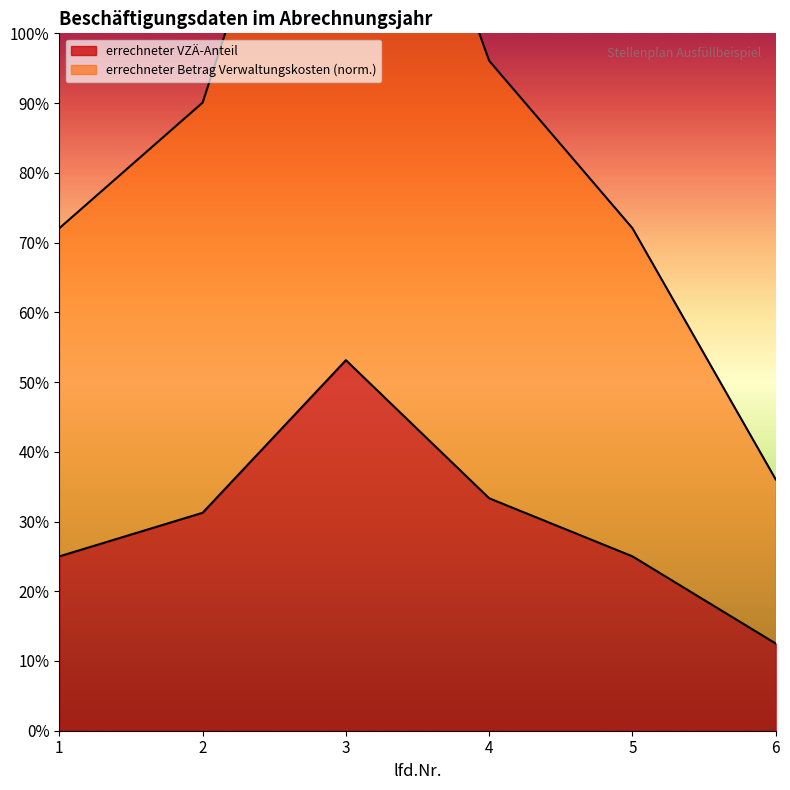

True or false: errechneter Betrag Verwaltungskosten has a value of 1.0 at 4.

True